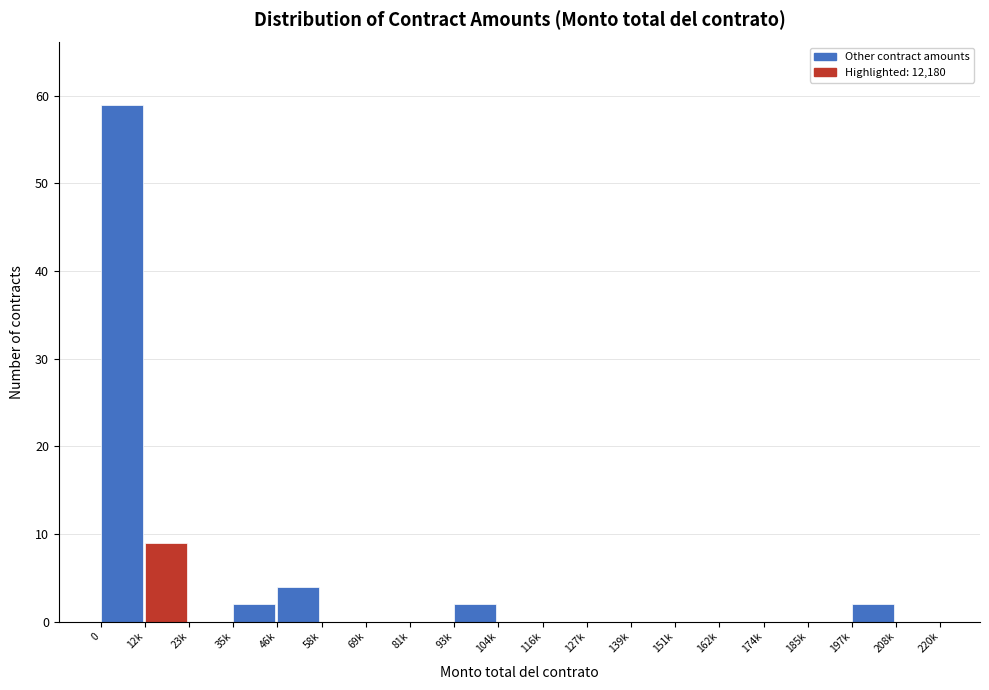

Reading left to right, transcribe all the data shown in this chart.

0=59	12k=9	23k=0	35k=2	46k=4	58k=0	69k=0	81k=0	93k=2	104k=0	116k=0	127k=0	139k=0	151k=0	162k=0	174k=0	185k=0	197k=2	208k=0